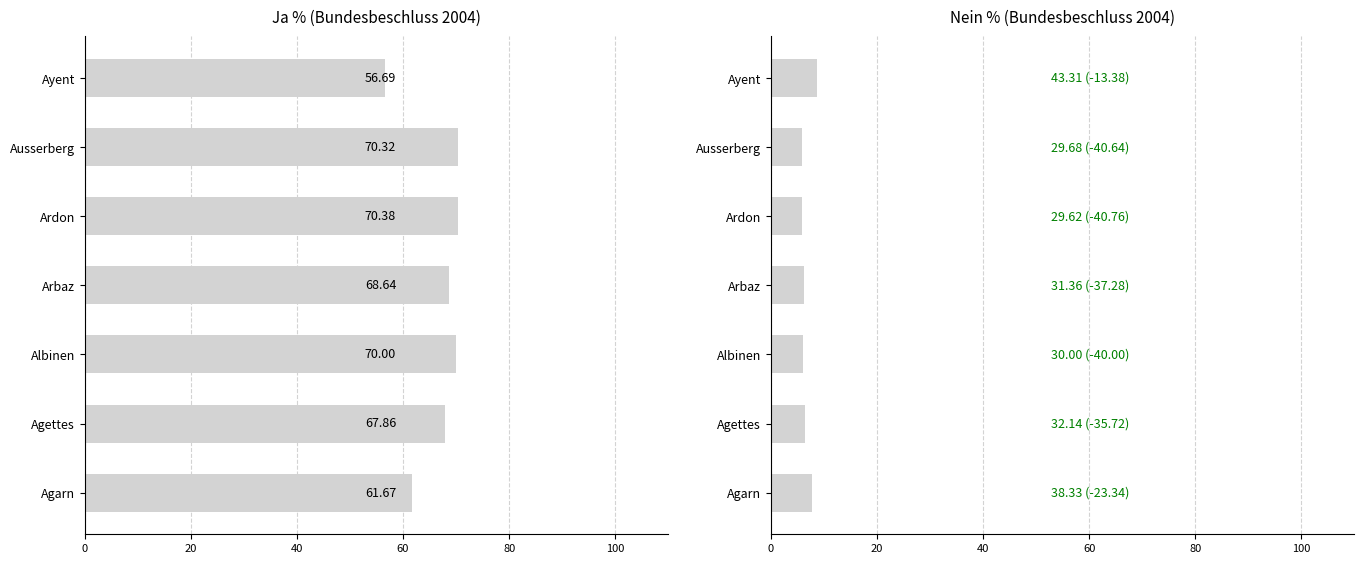

What is the greatest value displayed?

70.4